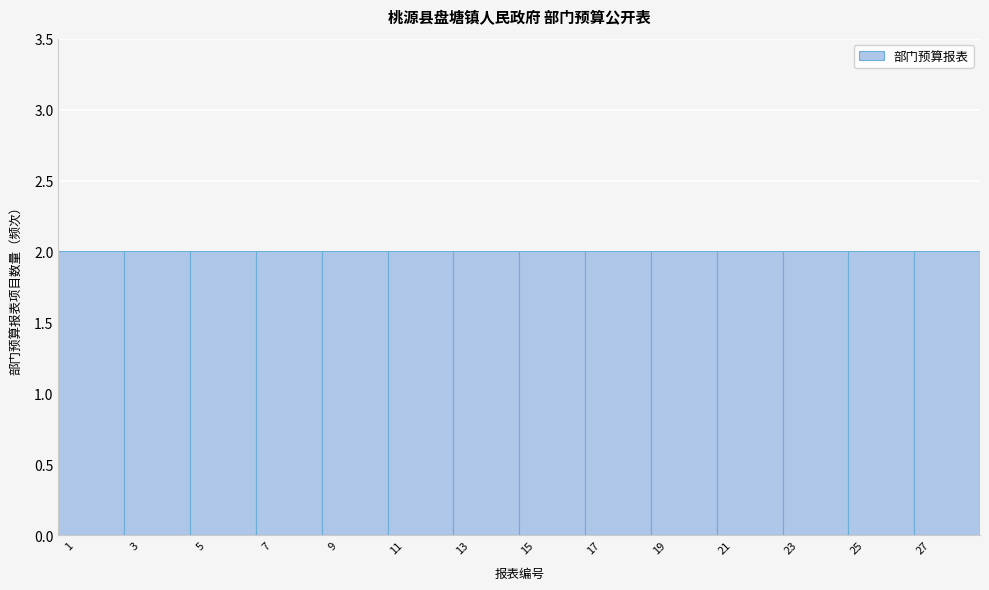

Reading left to right, list every bar in this chart as the range it spans on the x-axis followed by its height. The values are not printed on the chart, so give them approximately, as read against the axis.

0.5 to 2.5: 2
2.5 to 4.5: 2
4.5 to 6.5: 2
6.5 to 8.5: 2
8.5 to 10.5: 2
10.5 to 12.5: 2
12.5 to 14.5: 2
14.5 to 16.5: 2
16.5 to 18.5: 2
18.5 to 20.5: 2
20.5 to 22.5: 2
22.5 to 24.5: 2
24.5 to 26.5: 2
26.5 to 28.5: 2